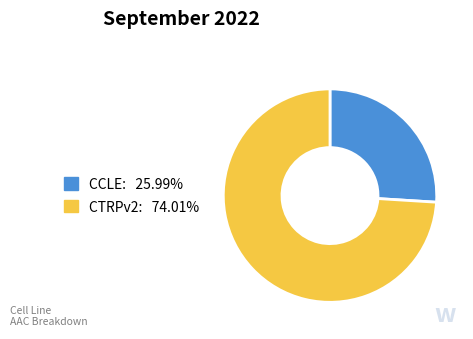

Is the sum of CTRPv2 and CCLE greater than half?

Yes